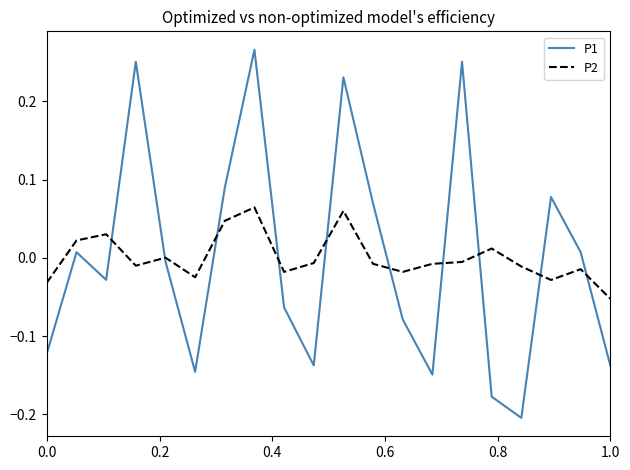

Which series has the largest range (max minus min)?

P1